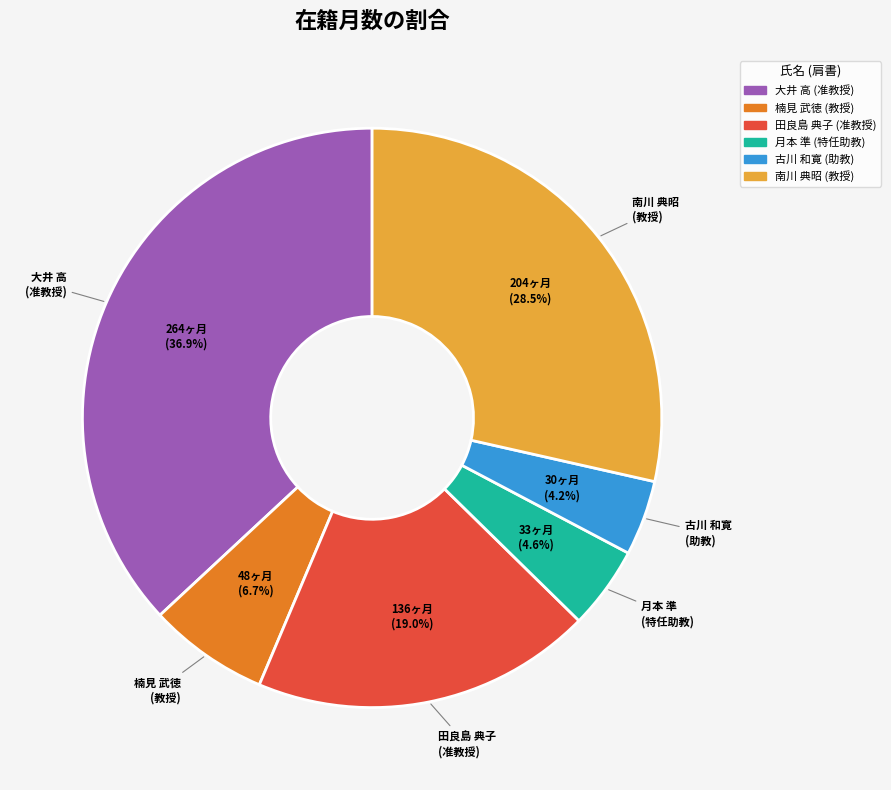

What is the ratio of the value at 大井 高 (准教授) to the value at 田良島 典子 (准教授)?

1.9